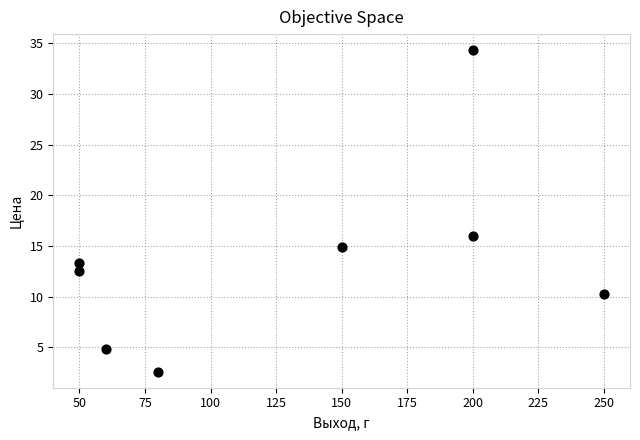

What Y value in the scatter plot is closest to 18?

16.0